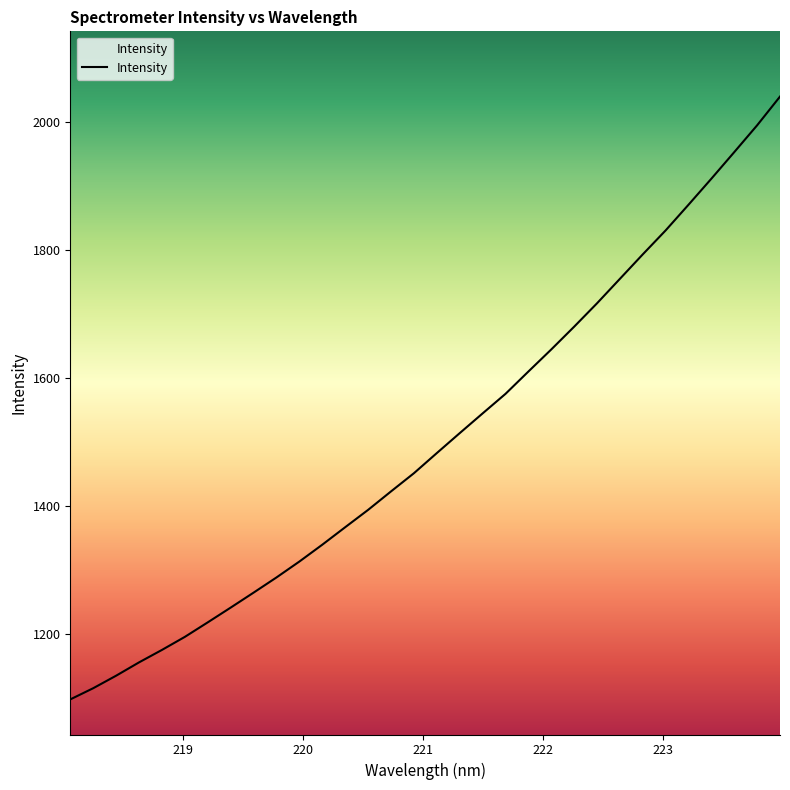

Reading right to left, transcribe all the data shown in this chart.

223.9802=2040.4	223.7895=1995.5	223.5987=1953.6	223.408=1912.1	223.2172=1871.3	223.0264=1831.2	222.8355=1793.7	222.6447=1755.4	222.4538=1717.2	222.263=1680.6	222.0721=1645.0	221.8812=1610.4	221.6902=1575.5	221.4993=1545.0	221.3083=1514.1	221.1174=1482.9	220.9264=1451.5	220.7354=1423.0	220.5444=1394.2	220.3533=1367.0	220.1623=1339.7	219.9712=1313.4	219.7801=1288.5	219.589=1264.7	219.3979=1241.3	219.2067=1218.3	219.0156=1195.6	218.8244=1175.1	218.6332=1155.7	218.442=1134.8	218.2508=1115.3	218.0596=1097.8